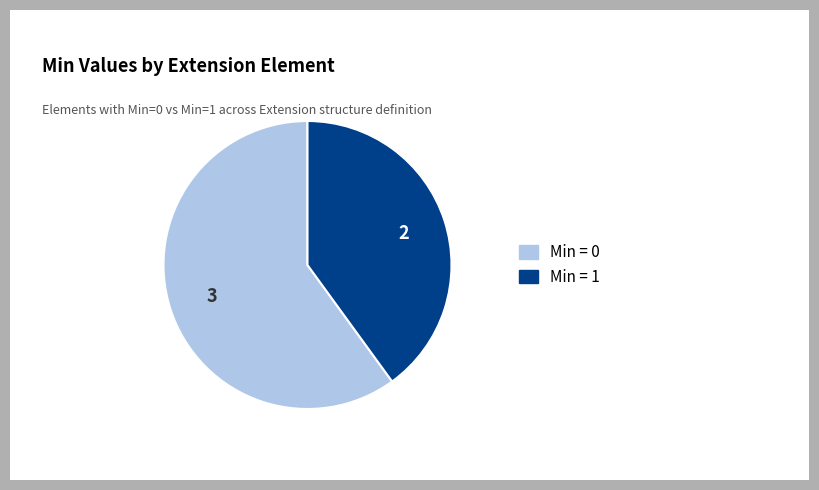

Is there a majority slice in this chart?

Yes